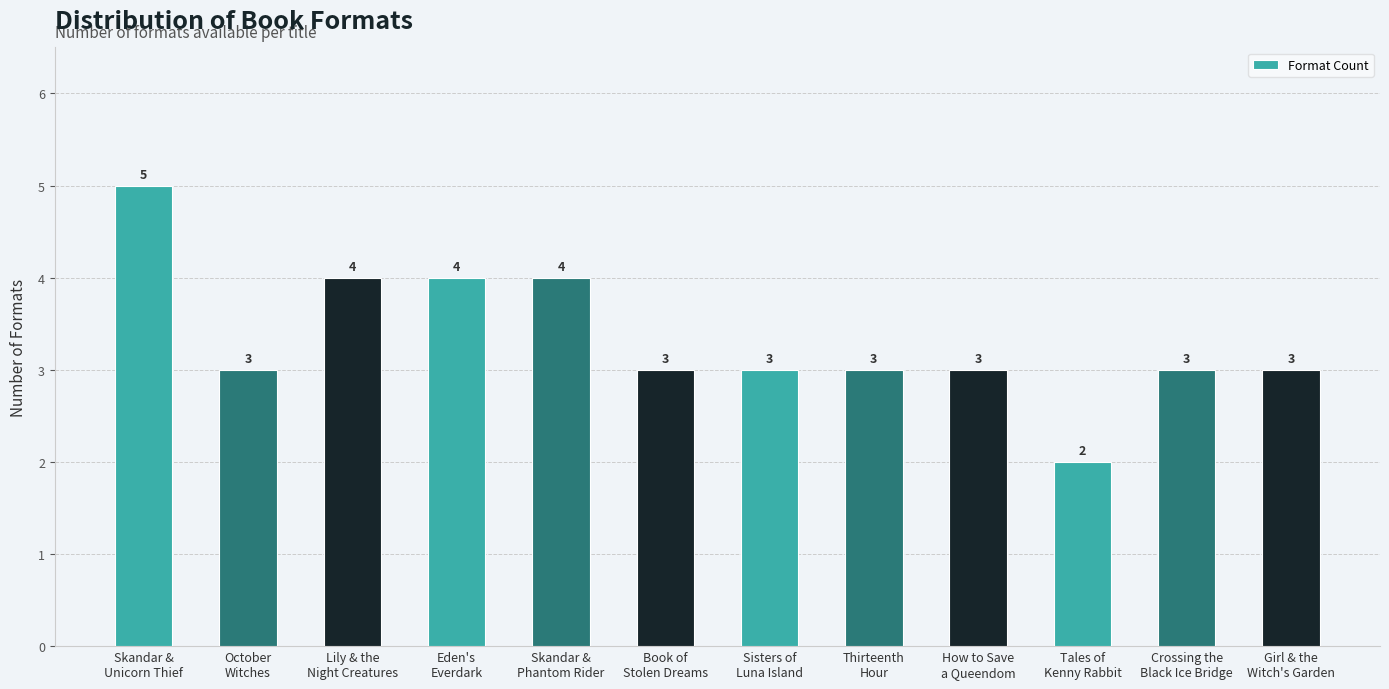

What is the change in value from Skandar &
Unicorn Thief to Tales of
Kenny Rabbit?

-3